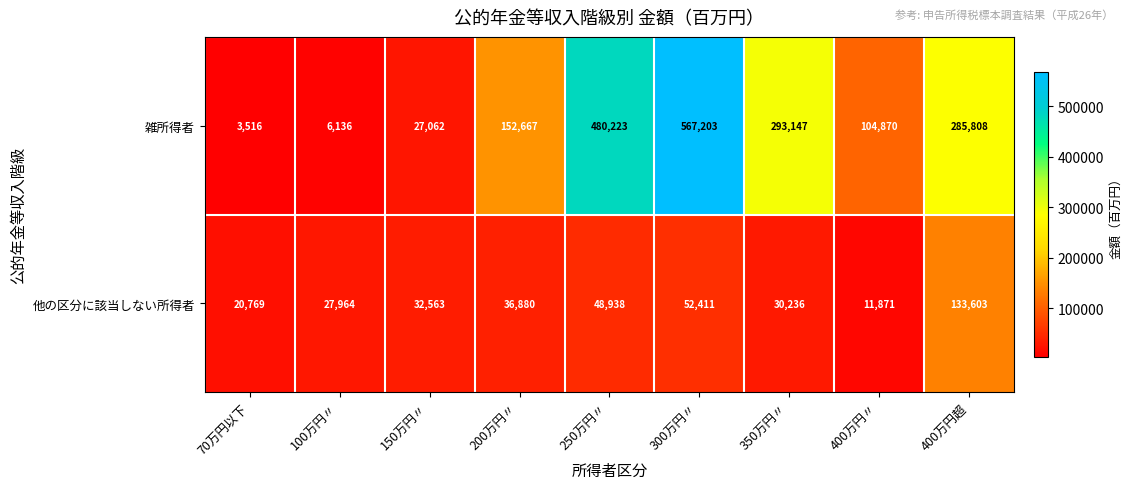

Rank the series by their average value, from lowest to highest.

他の区分に該当しない所得者, 雑所得者